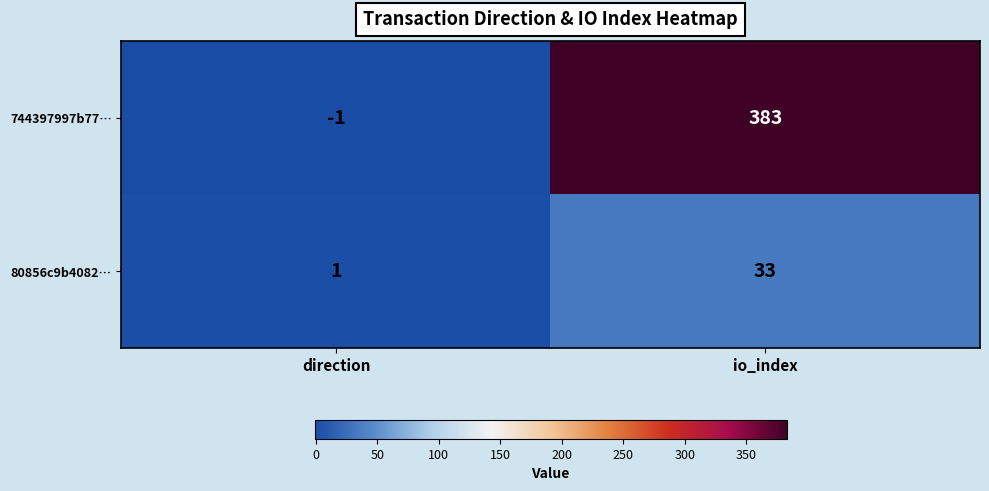

Reading left to right, list all the values displayed in this chart.

744397997b77…: -1	383
80856c9b4082…: 1	33